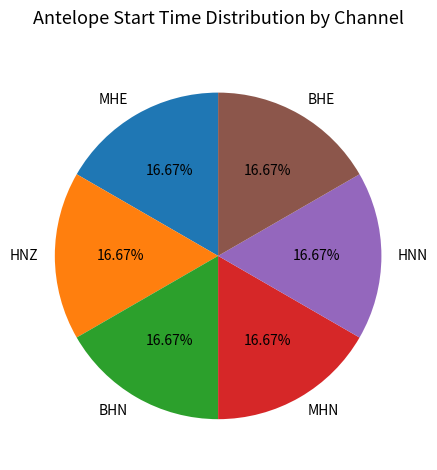

What is the ratio of the value at HNN to the value at HNZ?

1.0